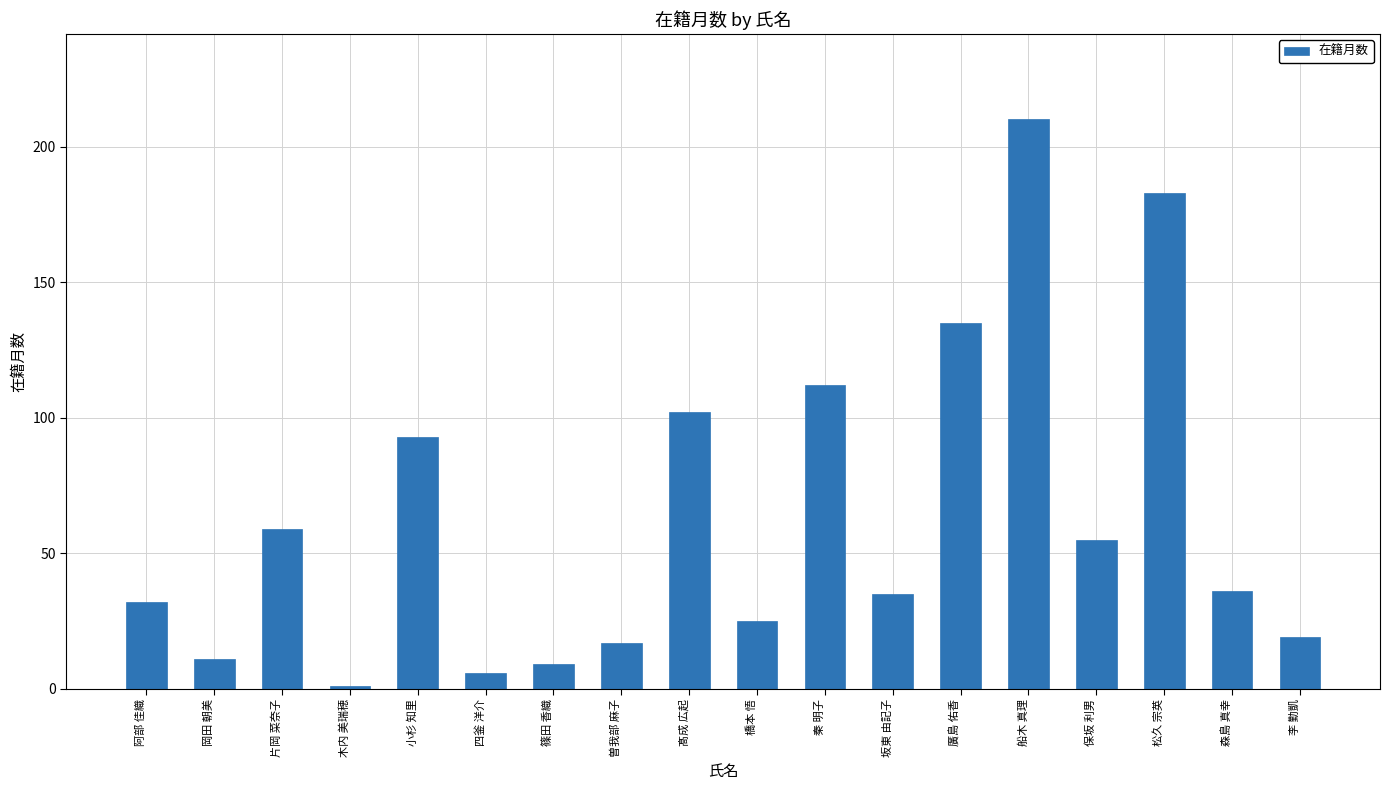

What is the difference between the values at 秦 明子 and 阿部 佳織?

80